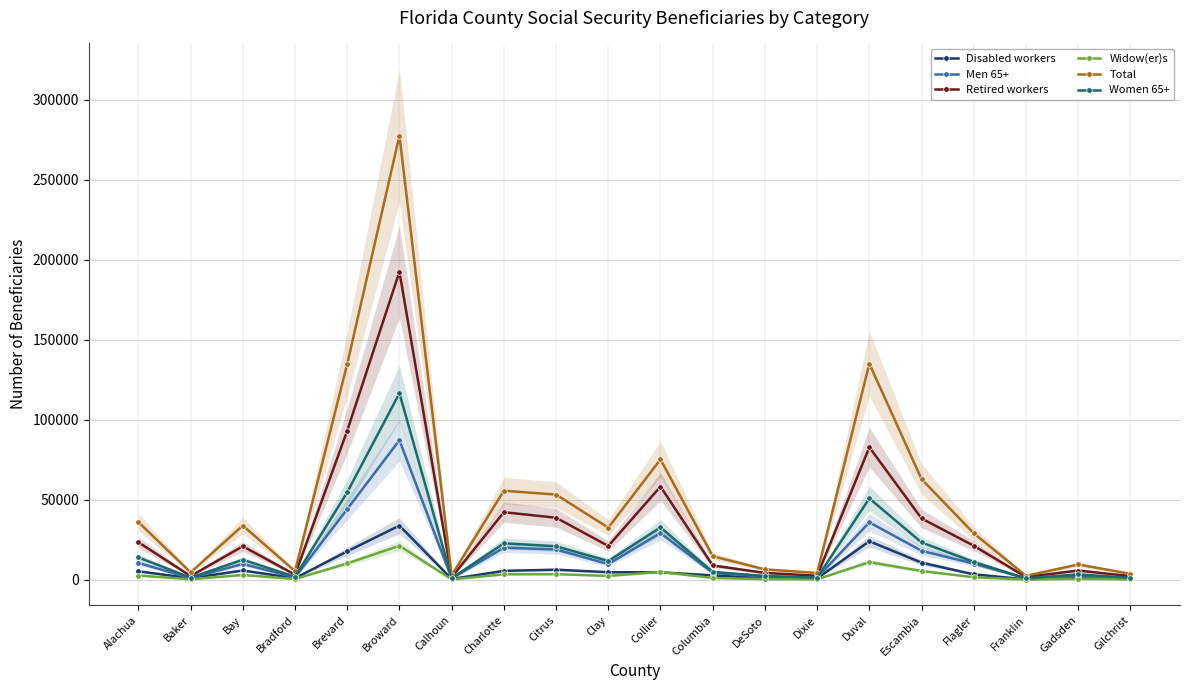

Where does the Total series first go above 32630?

Alachua